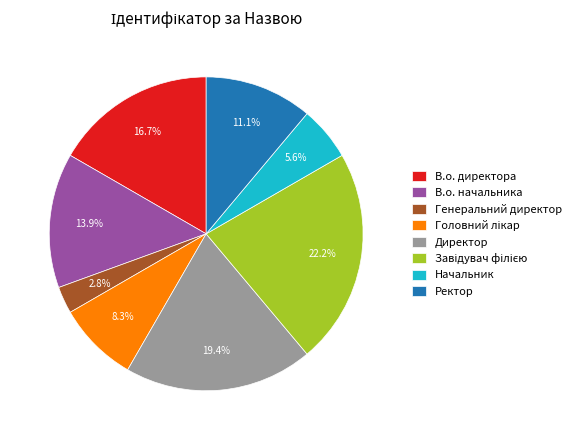

To the nearest percent, what portion does Генеральний директор represent?

3%